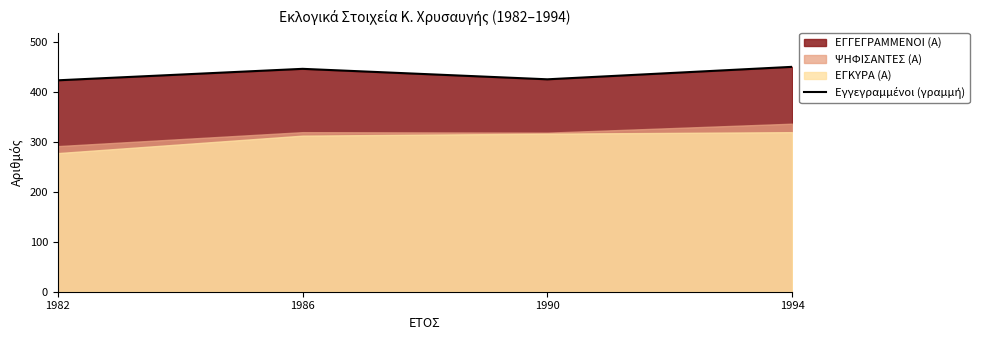

At which category does the chart reach its peak across all series?

1994